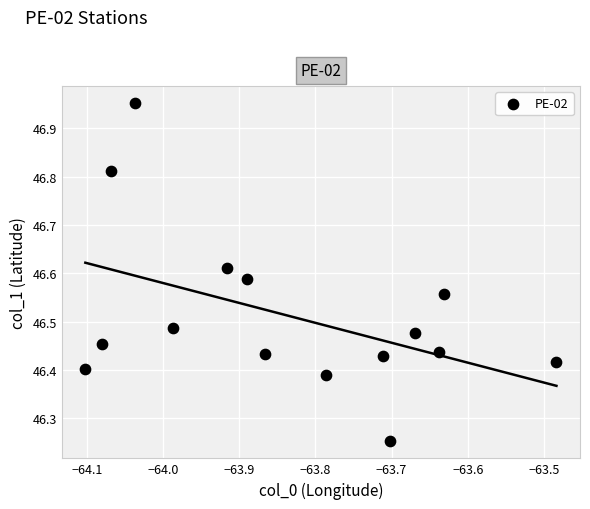

What is the range of X values (max minus min)?

0.6